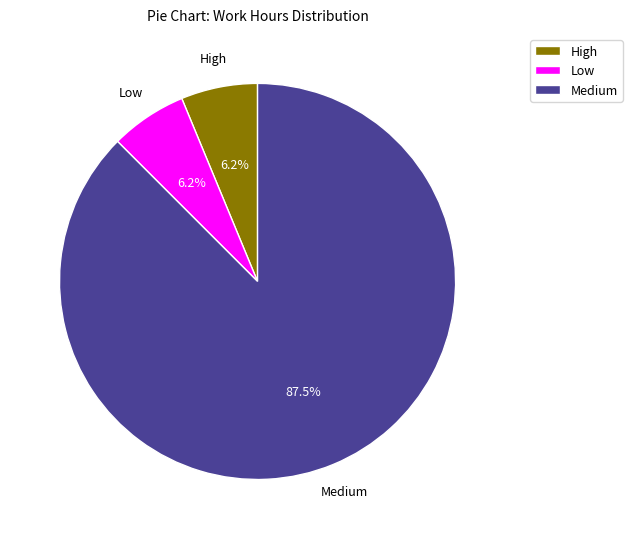

Which category accounts for the majority?

Medium